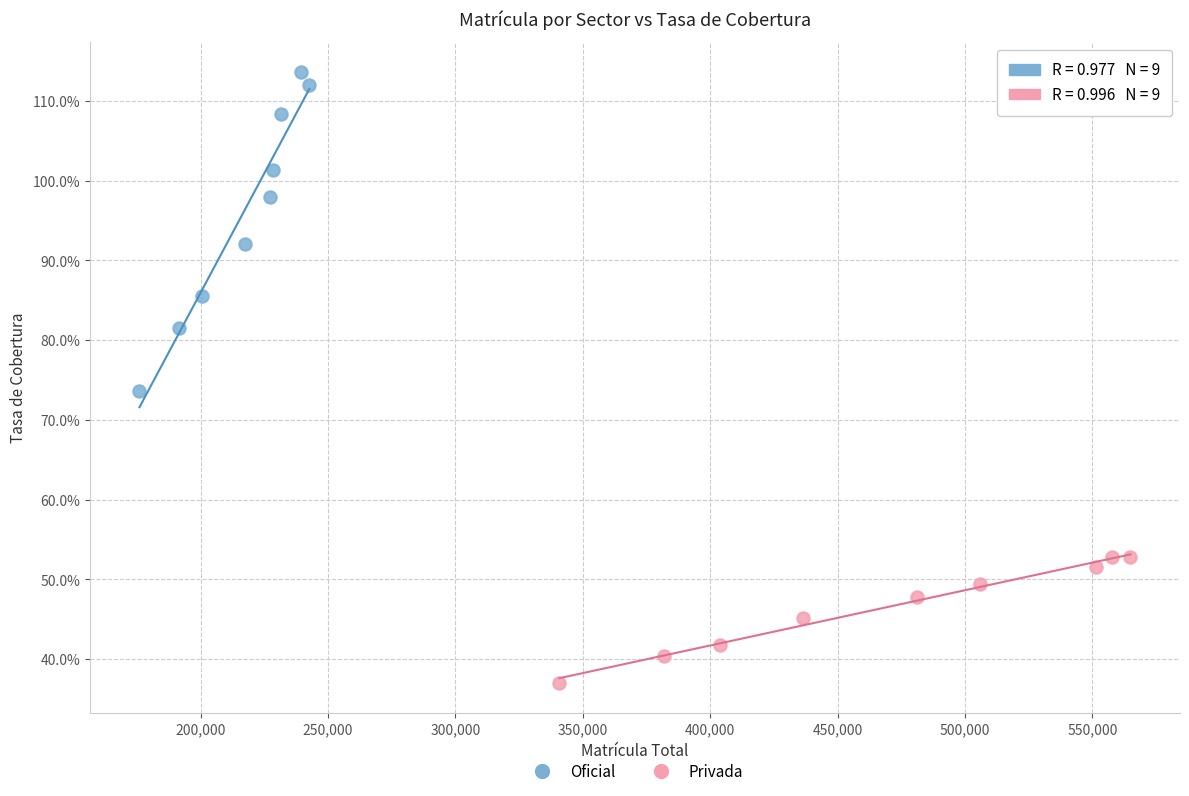

Which series contains the lowest Y value?

Privada